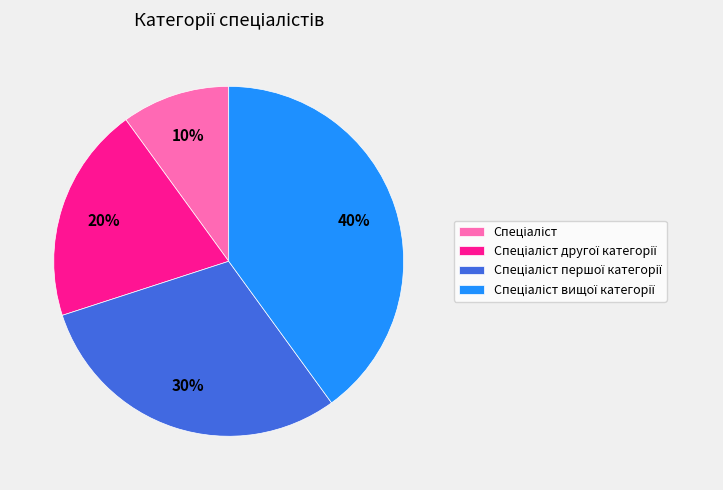

To the nearest percent, what is the difference between the largest and smallest slice percentages?

30%